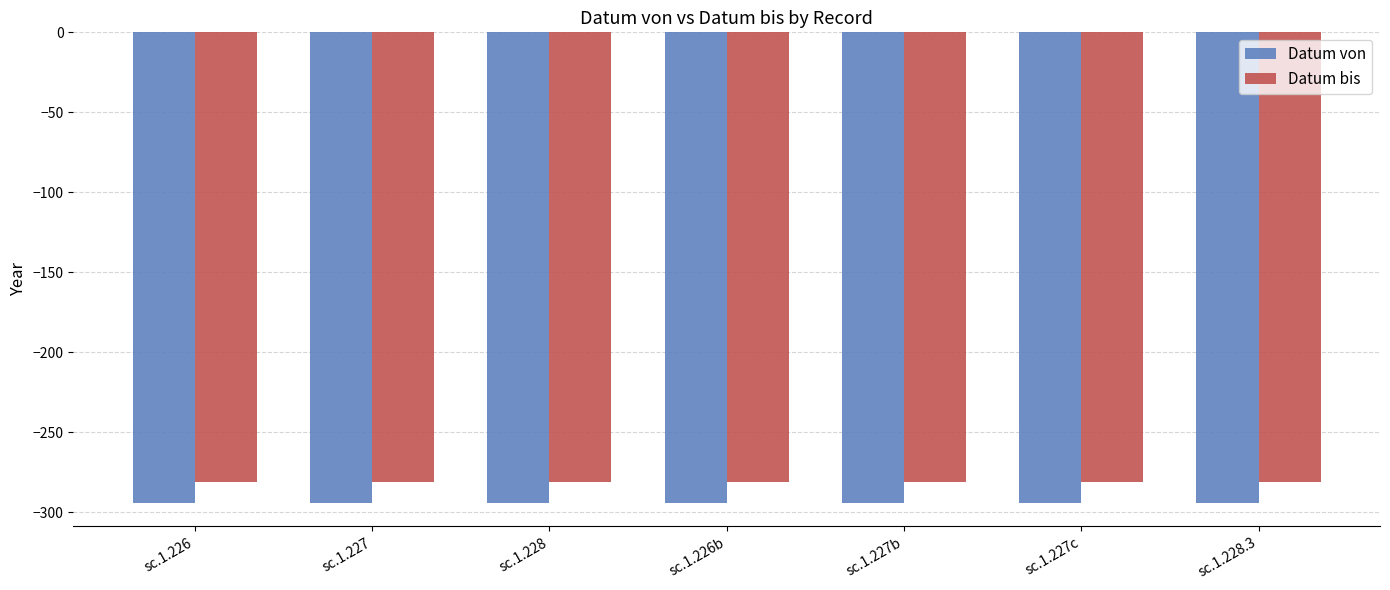

What is the total value across all series at sc.1.227b?

-575